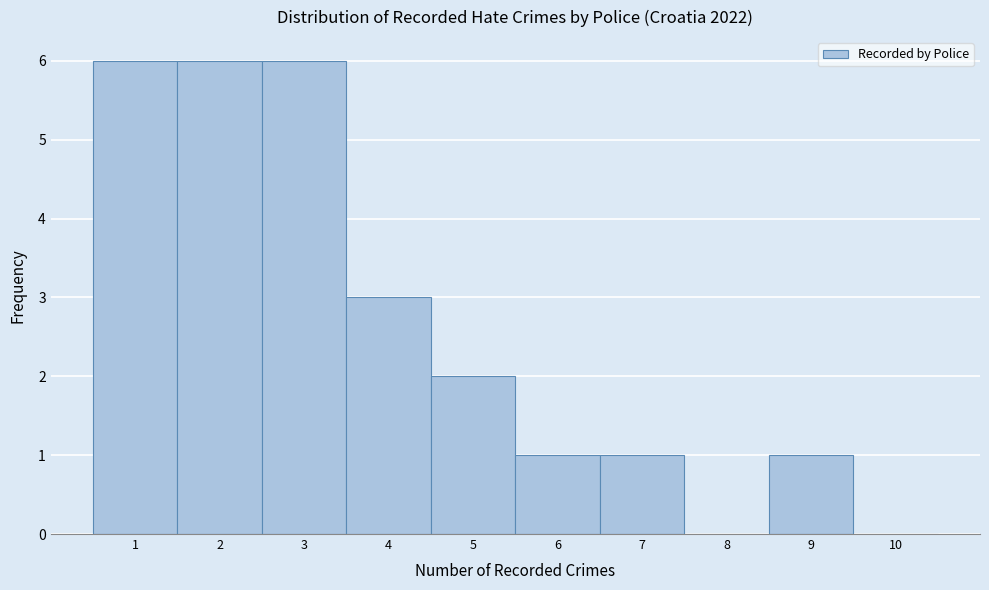

Reading right to left, extract all data points from this chart.

10=0	9=1	8=0	7=1	6=1	5=2	4=3	3=6	2=6	1=6